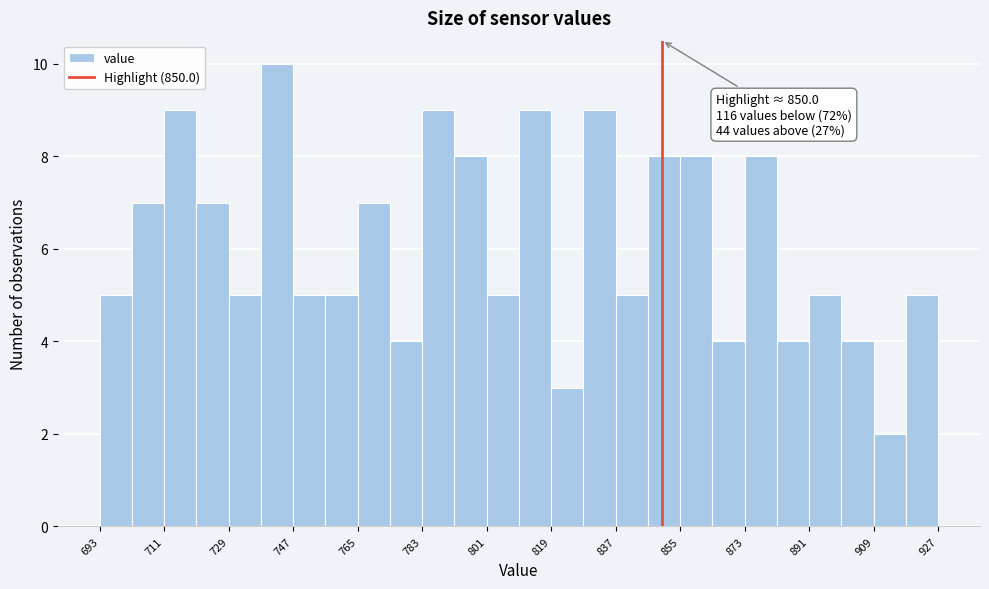

Over which range of the x-axis is the bar tallest?

738 to 747